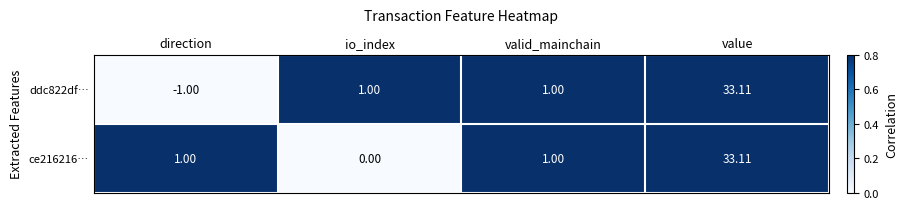

Between direction and valid_mainchain, which series saw the biggest shift?

ddc822df…